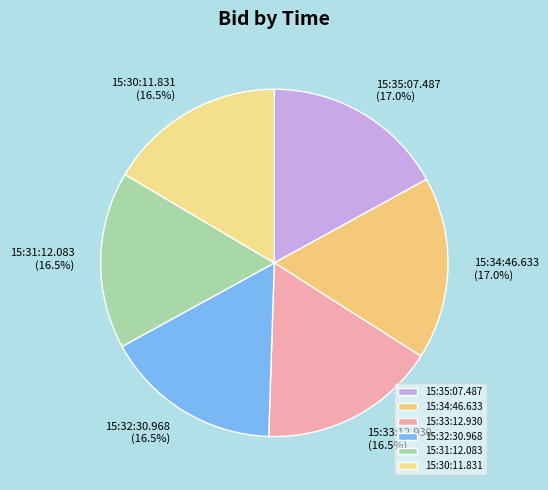

How much of the chart is everything except 15:33:12.930?

83.5%